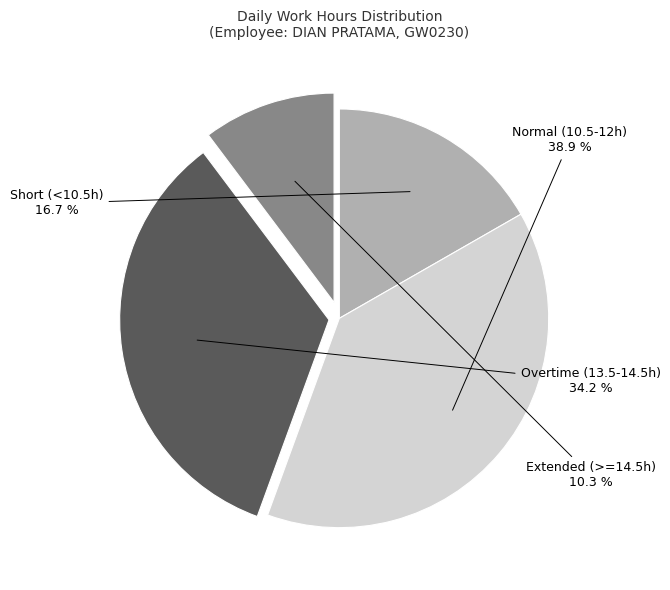

Which has a higher value, Short (<10.5h) or Extended (>=14.5h)?

Short (<10.5h)